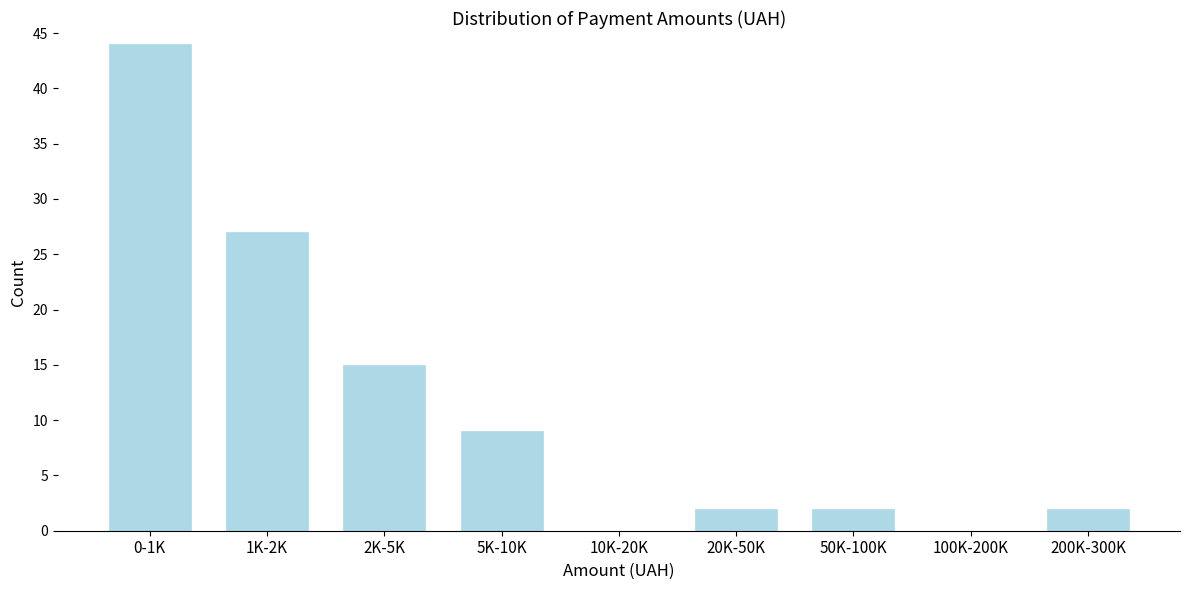

Reading left to right, transcribe all the data shown in this chart.

0-1K=44	1K-2K=27	2K-5K=15	5K-10K=9	10K-20K=0	20K-50K=2	50K-100K=2	100K-200K=0	200K-300K=2